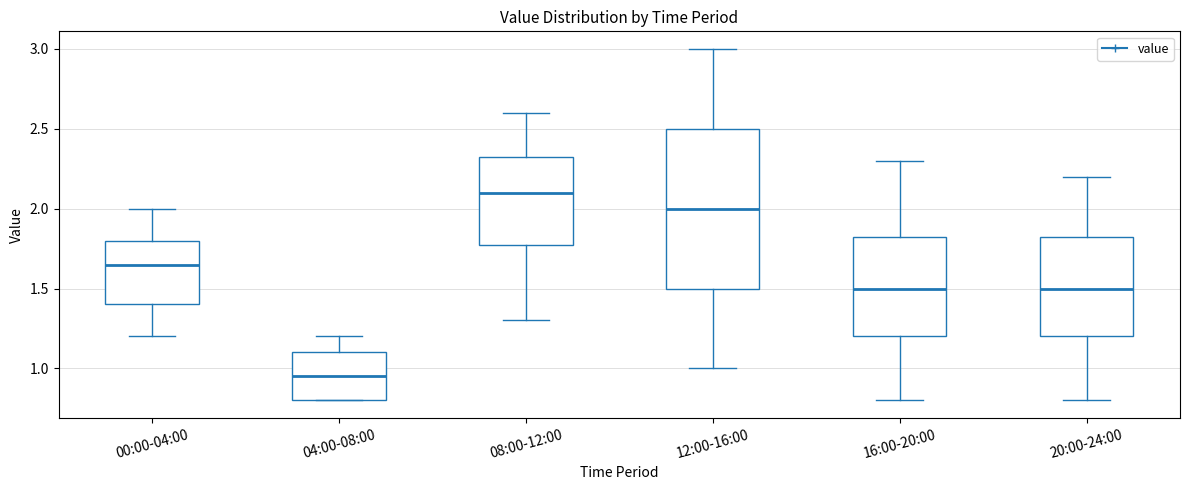

Reading left to right, read every box against the y-axis: the position of its median line, the range the box covers, and the ends of its whiskers. The values are not printed on the chart, so give them approximately, as read against the axis.

00:00-04:00: median 1.65, box 1.40 to 1.80, whiskers 1.20 to 2.00
04:00-08:00: median 0.95, box 0.80 to 1.10, whiskers 0.80 to 1.20
08:00-12:00: median 2.10, box 1.80 to 2.35, whiskers 1.30 to 2.60
12:00-16:00: median 2.00, box 1.50 to 2.50, whiskers 1.00 to 3.00
16:00-20:00: median 1.50, box 1.20 to 1.85, whiskers 0.80 to 2.30
20:00-24:00: median 1.50, box 1.20 to 1.85, whiskers 0.80 to 2.20